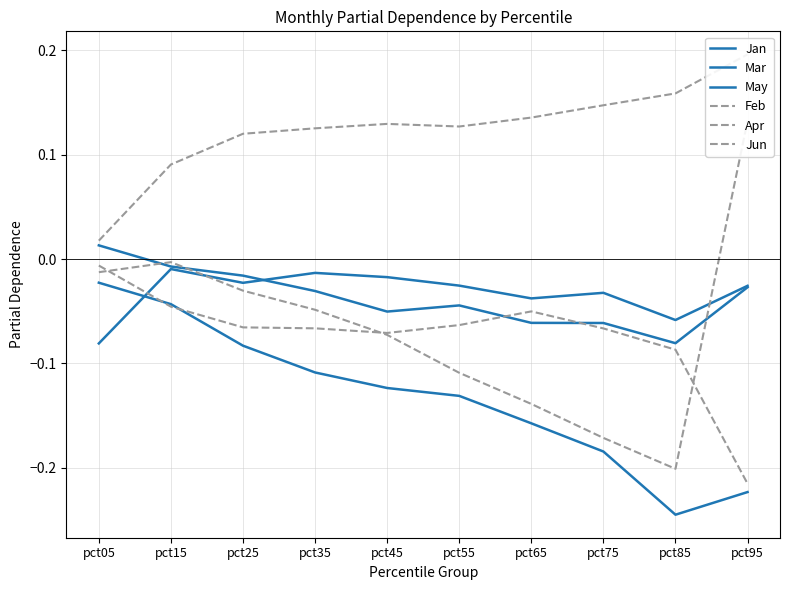

At how many categories does at least one series exceed 0?

10